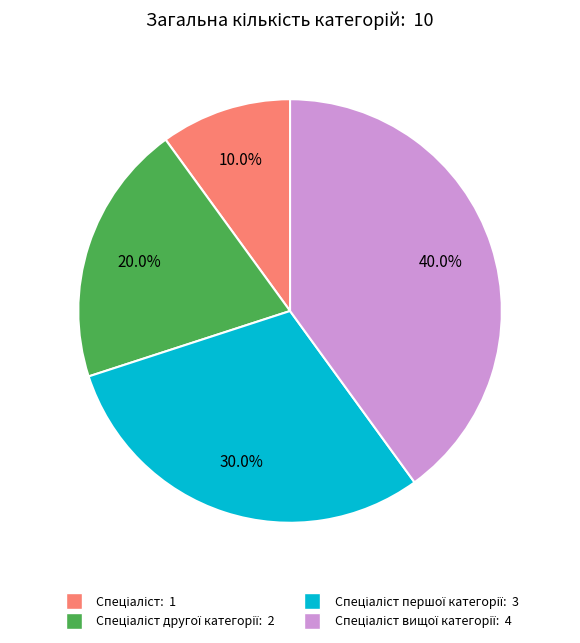

Does any single category account for the majority?

No